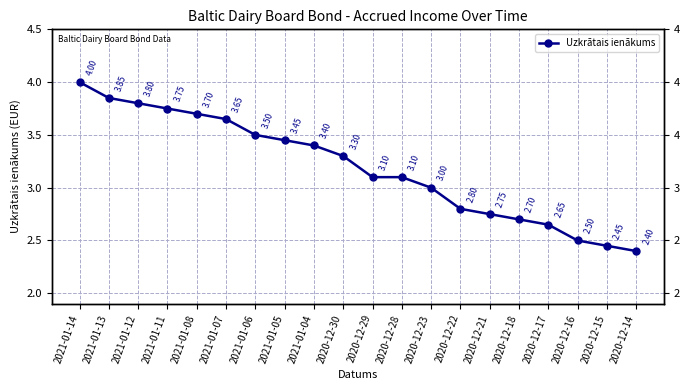

Which category has the lowest value across all series?

2020-12-14